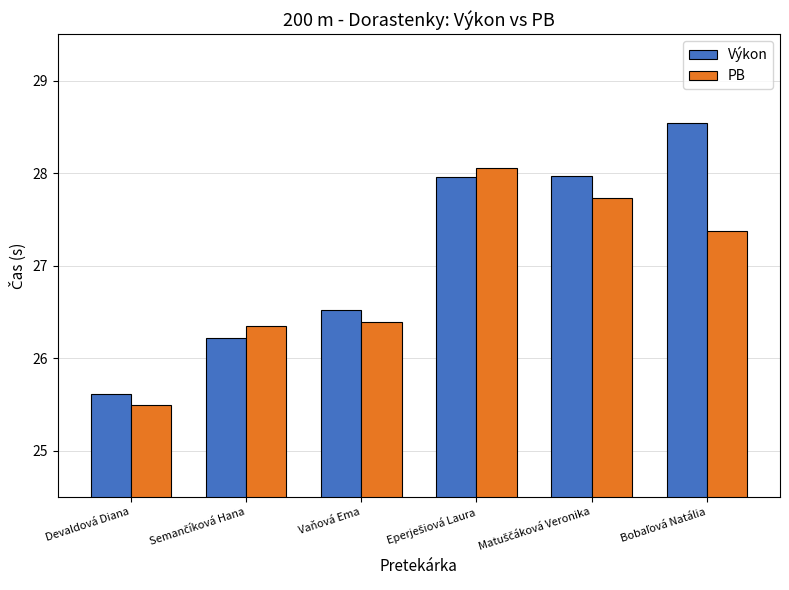

What is the highest value of the Výkon series?

28.5